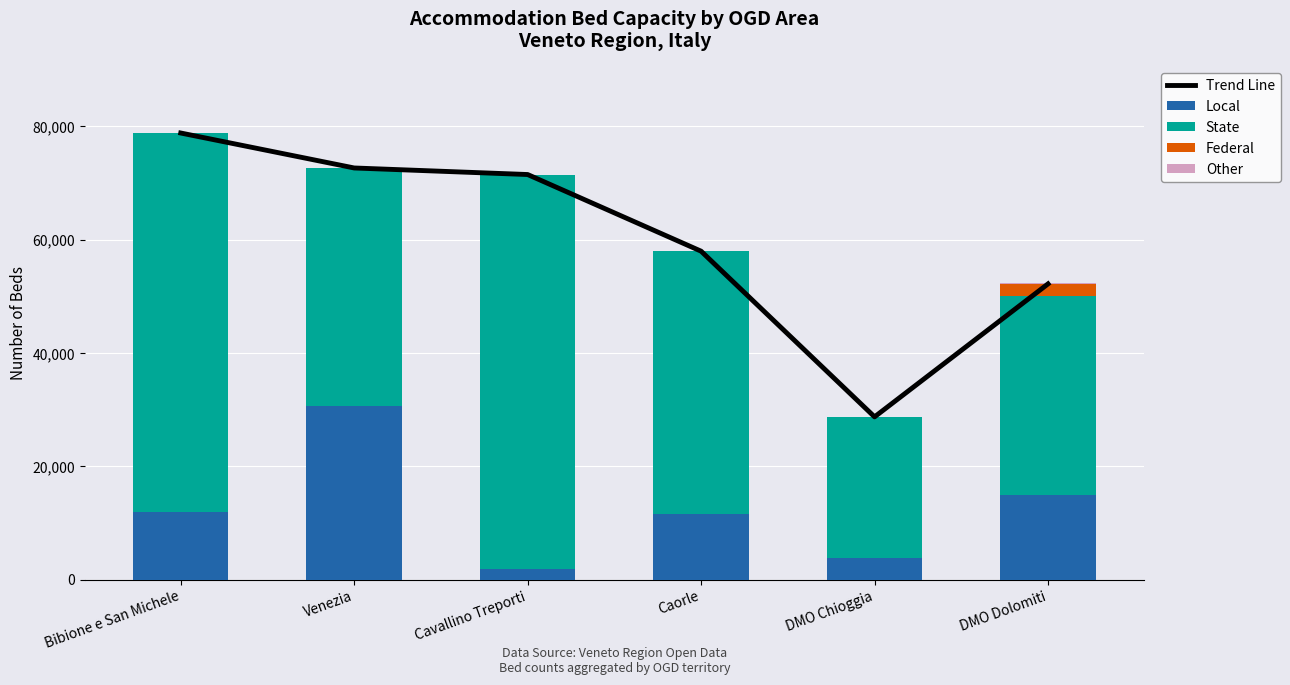

Which series changed the most between Venezia and Cavallino Treporti?

Local